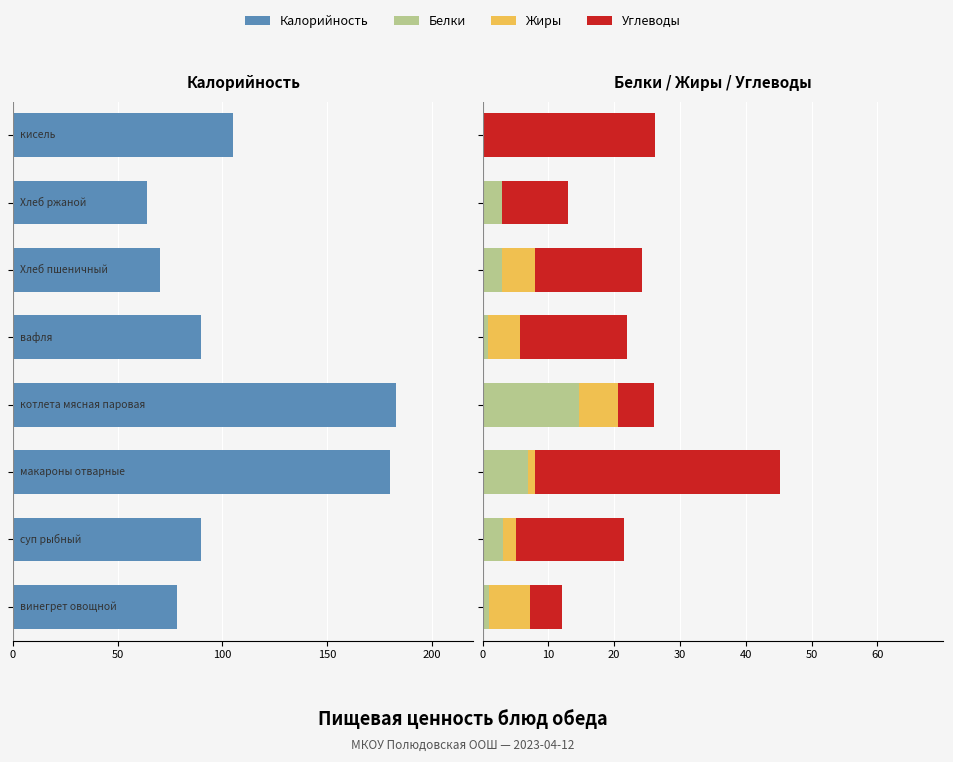

How many data points does each series have?

8